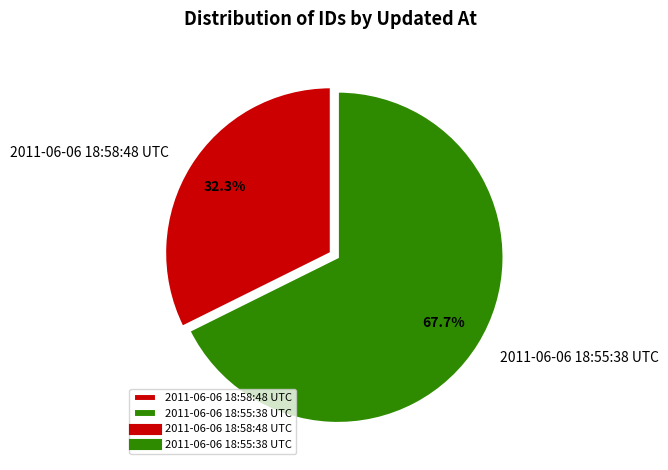

To the nearest percent, what percentage of the pie is 2011-06-06 18:55:38 UTC?

68%